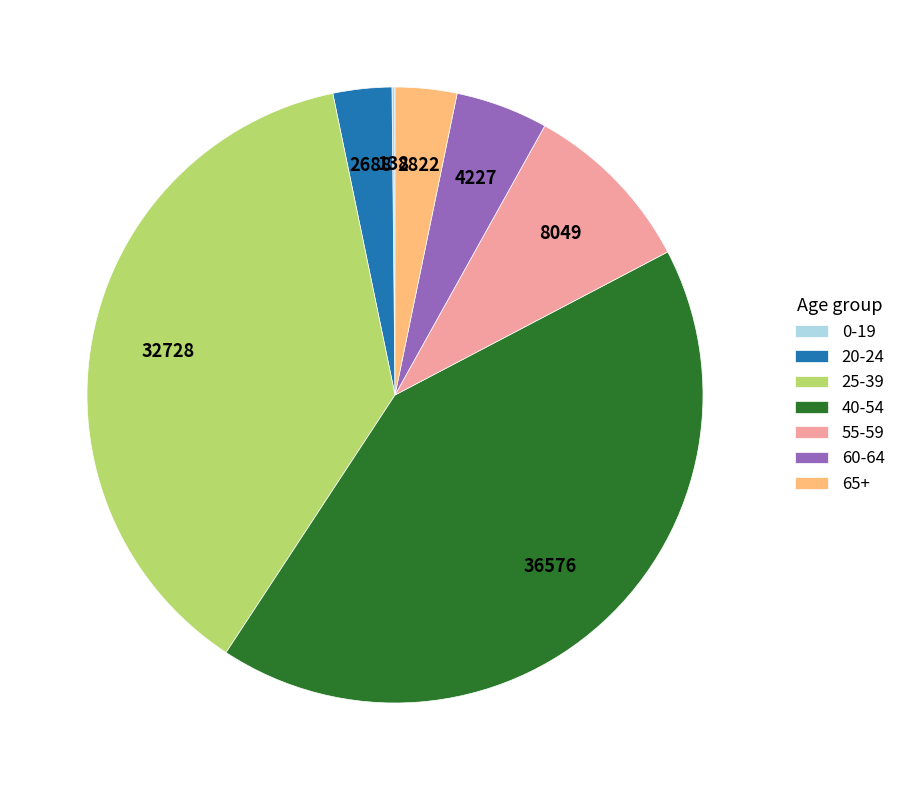

Between 25-39 and 55-59, which is larger?

25-39